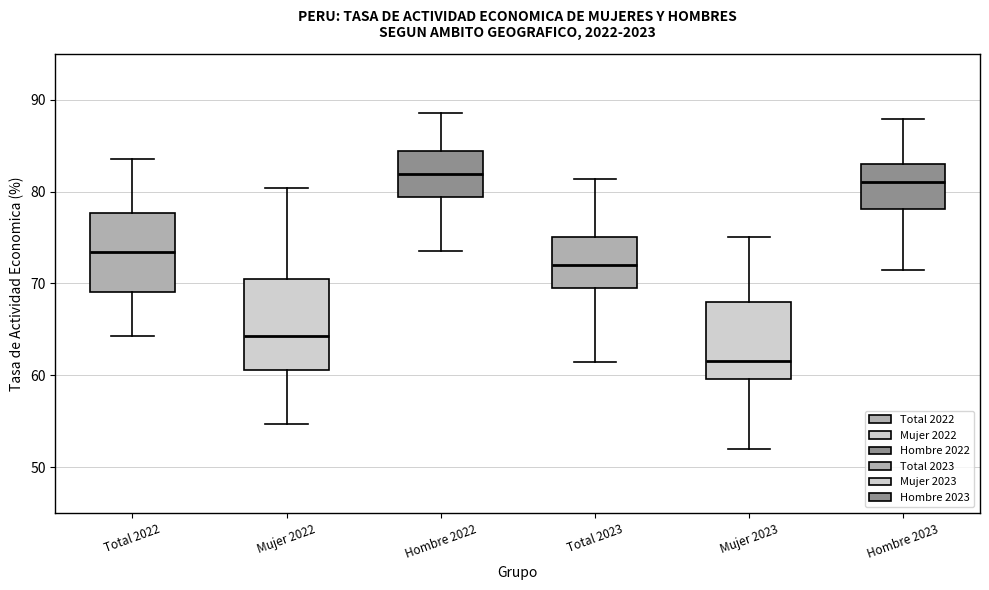

Reading left to right, read every box against the y-axis: the position of its median line, the range the box covers, and the ends of its whiskers. The values are not printed on the chart, so give them approximately, as read against the axis.

Total 2022: median 73, box 69 to 78, whiskers 64 to 84
Mujer 2022: median 64, box 61 to 71, whiskers 55 to 80
Hombre 2022: median 82, box 79 to 84, whiskers 74 to 89
Total 2023: median 72, box 69 to 75, whiskers 61 to 81
Mujer 2023: median 62, box 60 to 68, whiskers 52 to 75
Hombre 2023: median 81, box 78 to 83, whiskers 71 to 88